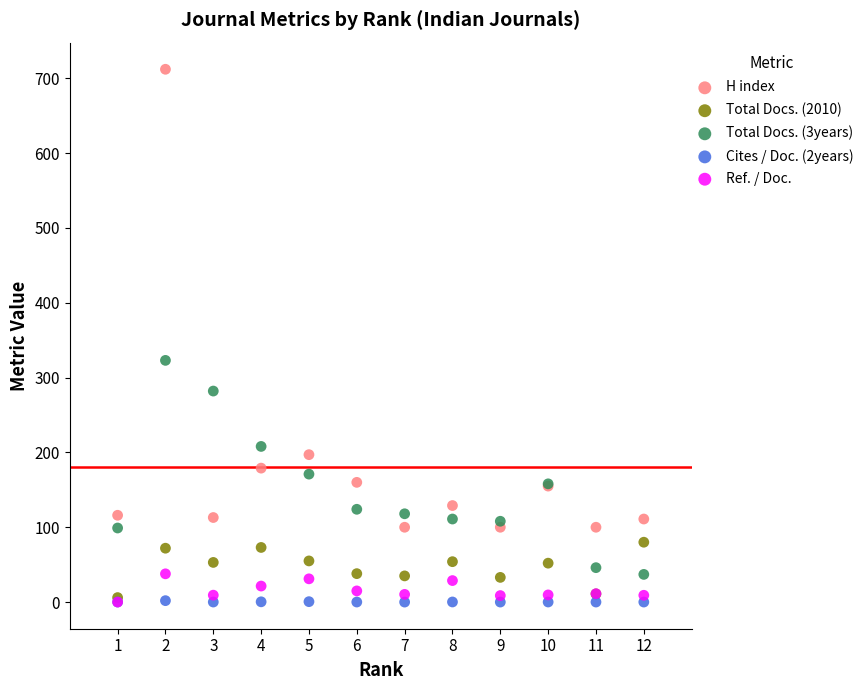

Across all series, what Y value is closest to 356?

323.0